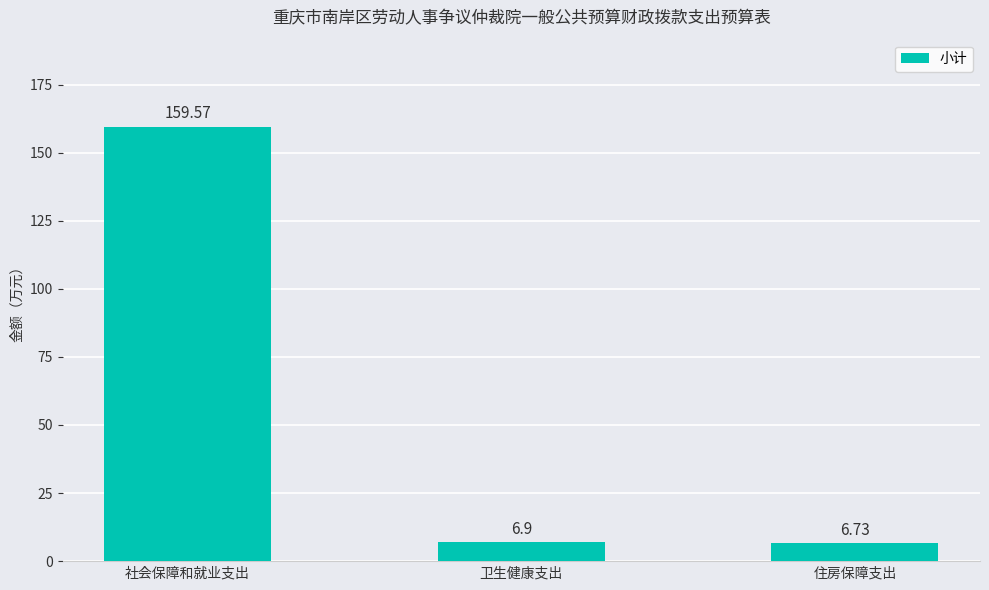

List the labels in order of value, smallest first.

住房保障支出, 卫生健康支出, 社会保障和就业支出